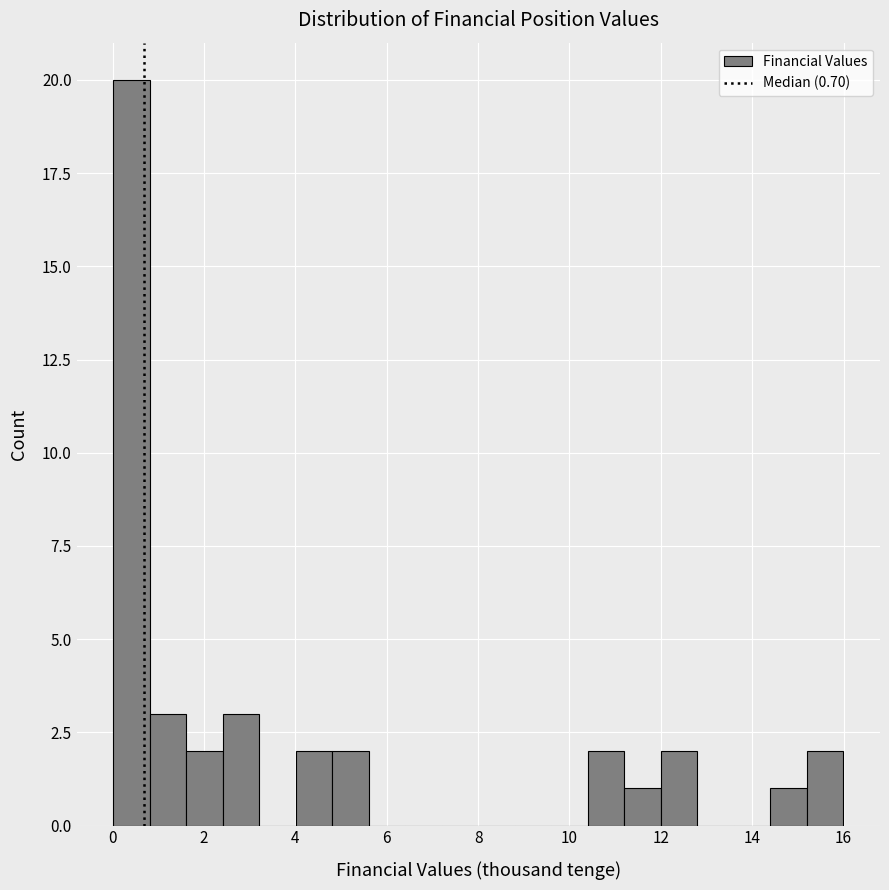

Read against the x-axis, roughly where is the centre of the tallest bar?

0.4